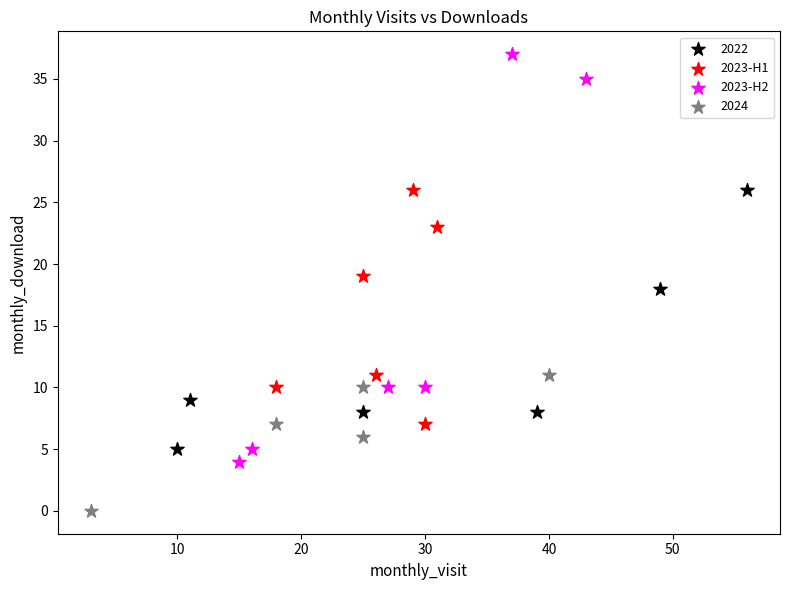

Which series has the largest Y range (max minus min)?

2023-H2